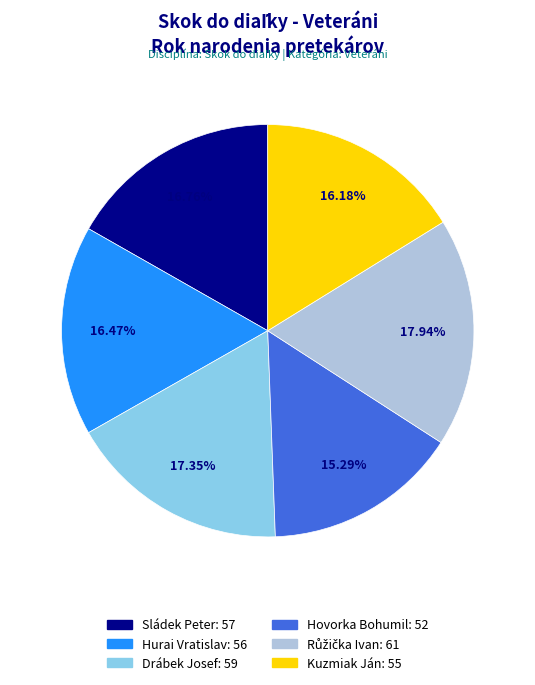

What percentage is the Hurai Vratislav slice, to the nearest percent?

16%